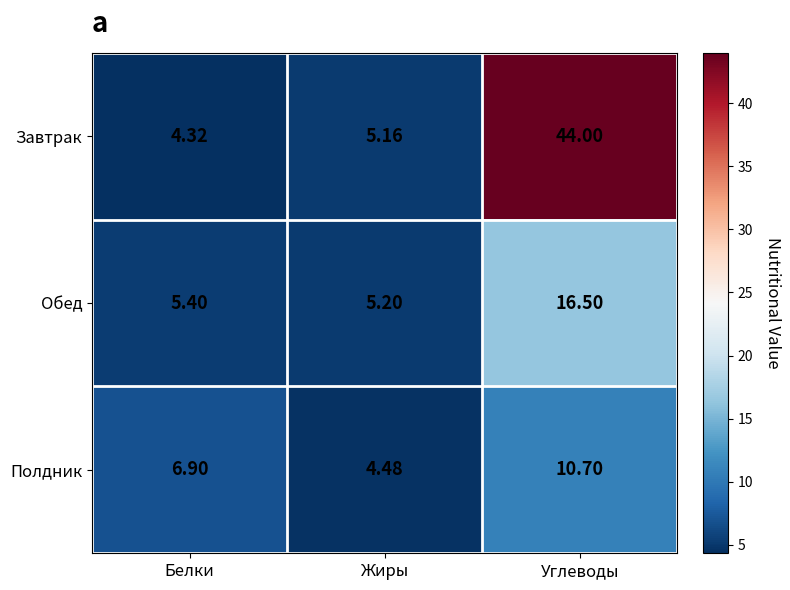

Which series has the widest spread of values?

Завтрак